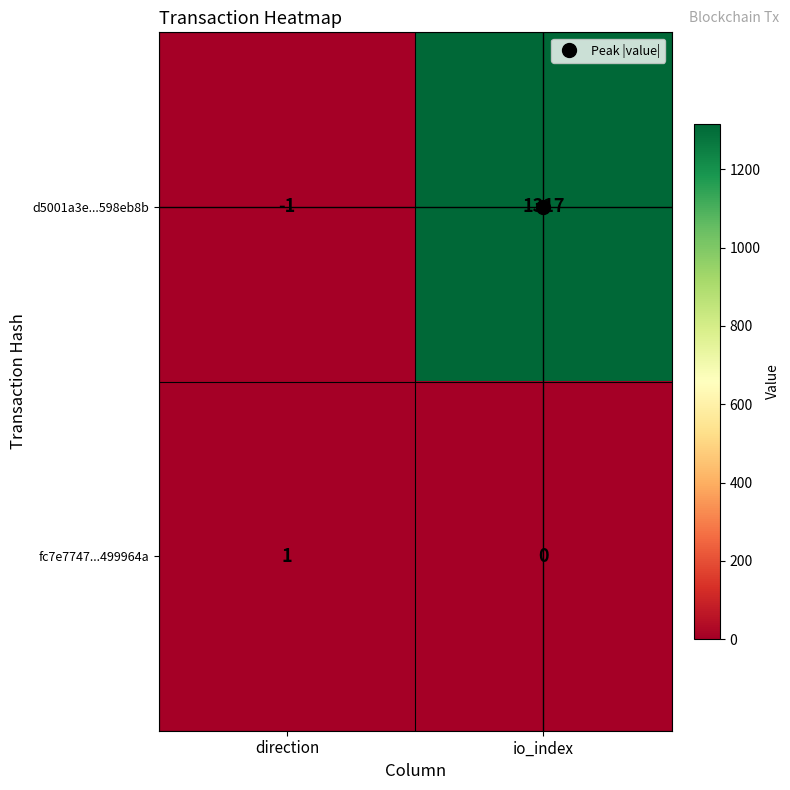

What is the sum of the d5001a3e...598eb8b values at io_index and direction?

1316